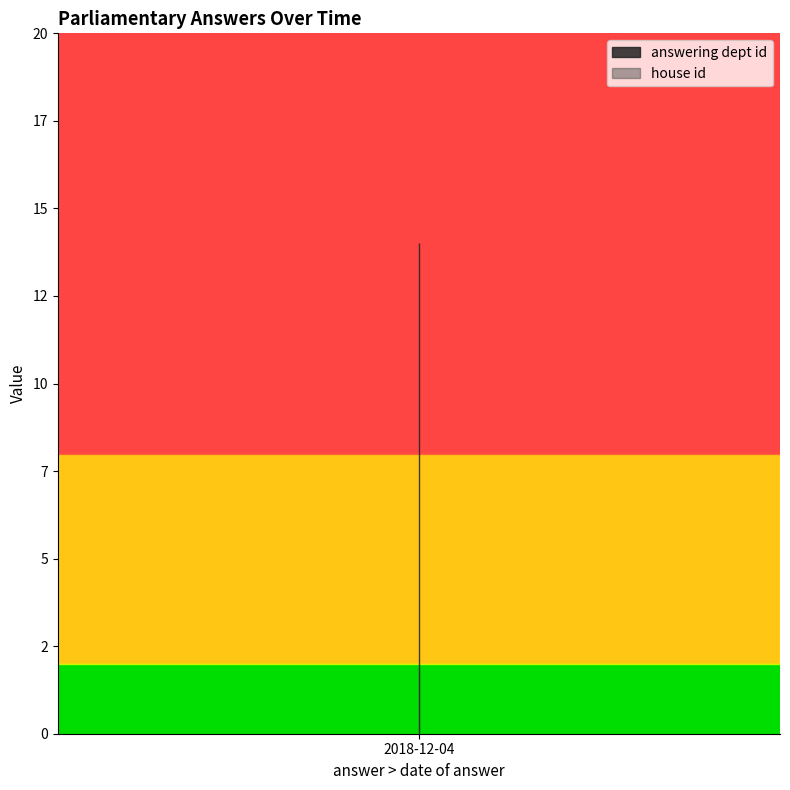

What is the lowest value of the answering dept id series?

14